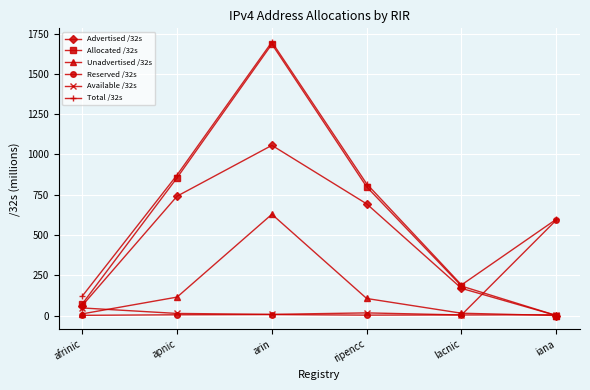

At which label does Reserved /32s first exceed 4?

apnic